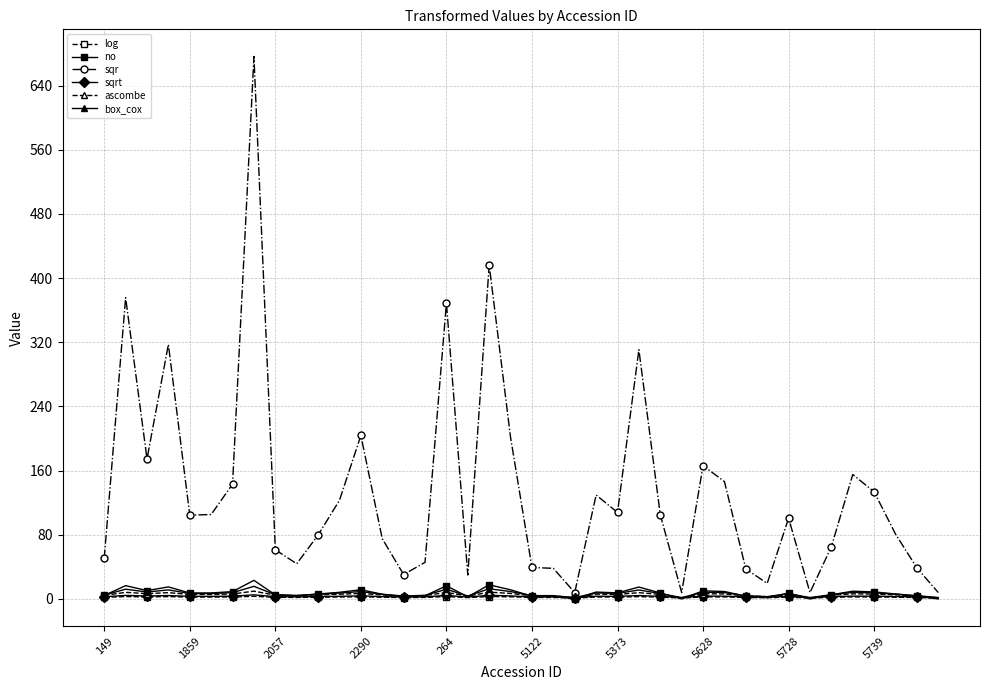

What is the greatest value displayed?

676.4